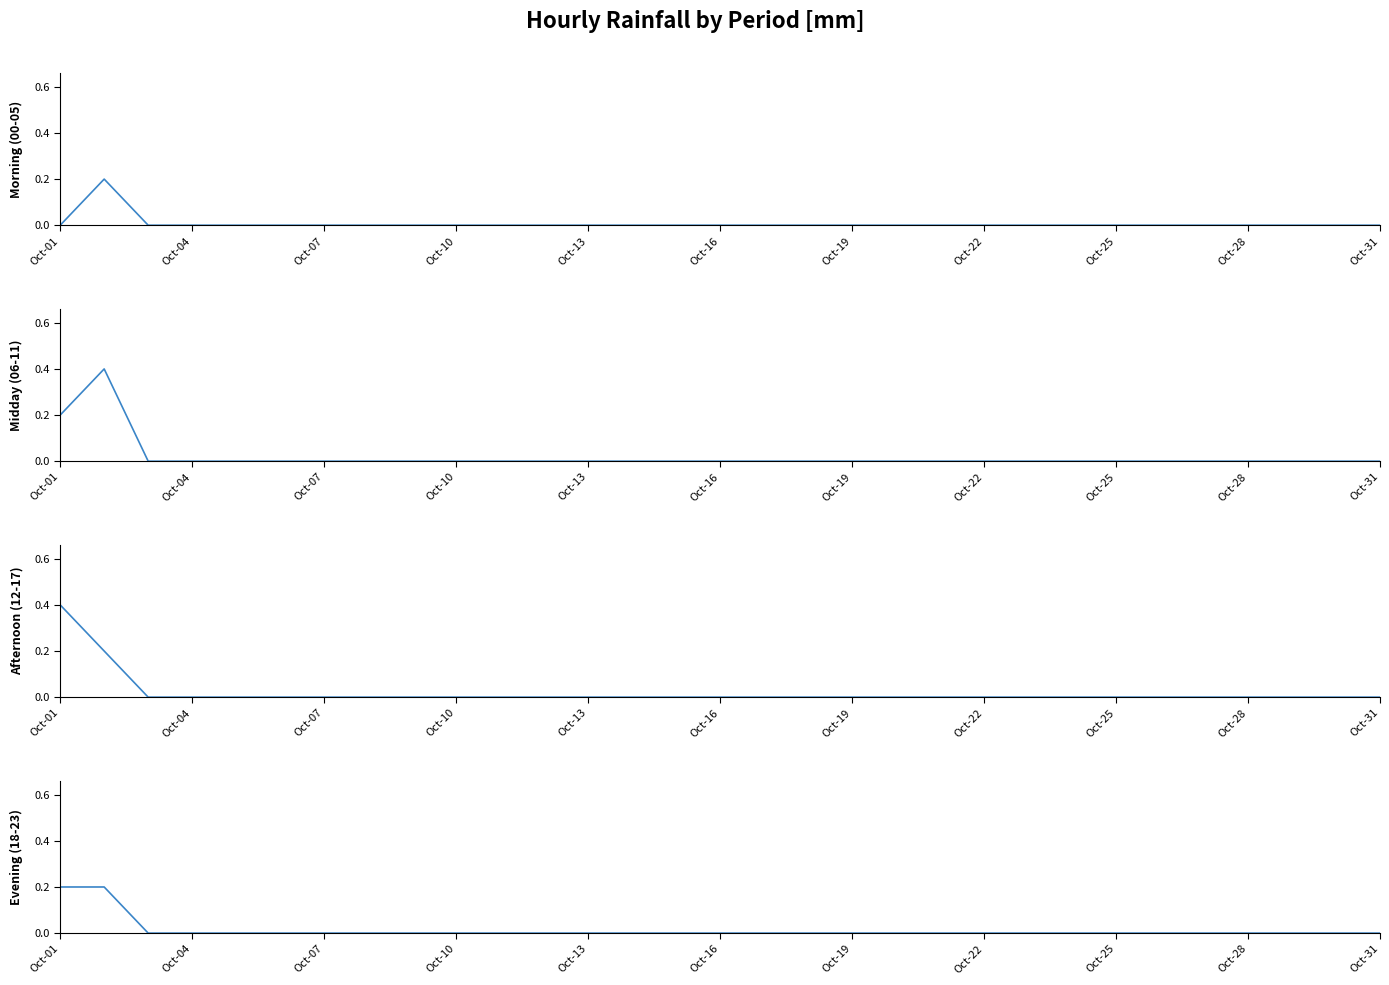

True or false: Afternoon (12-17) and Evening (18-23) intersect in this chart.

False